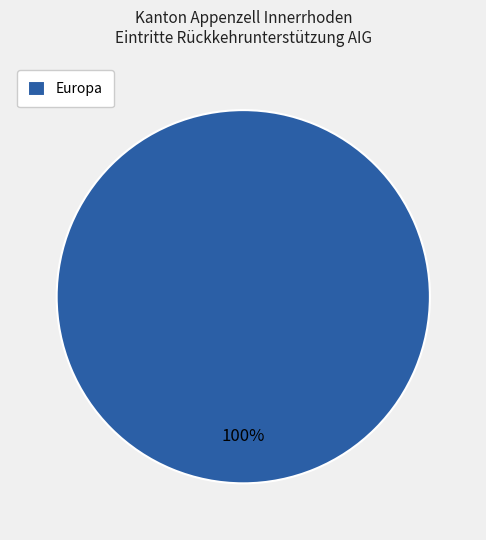

Which slice represents more than half of the pie?

Europa